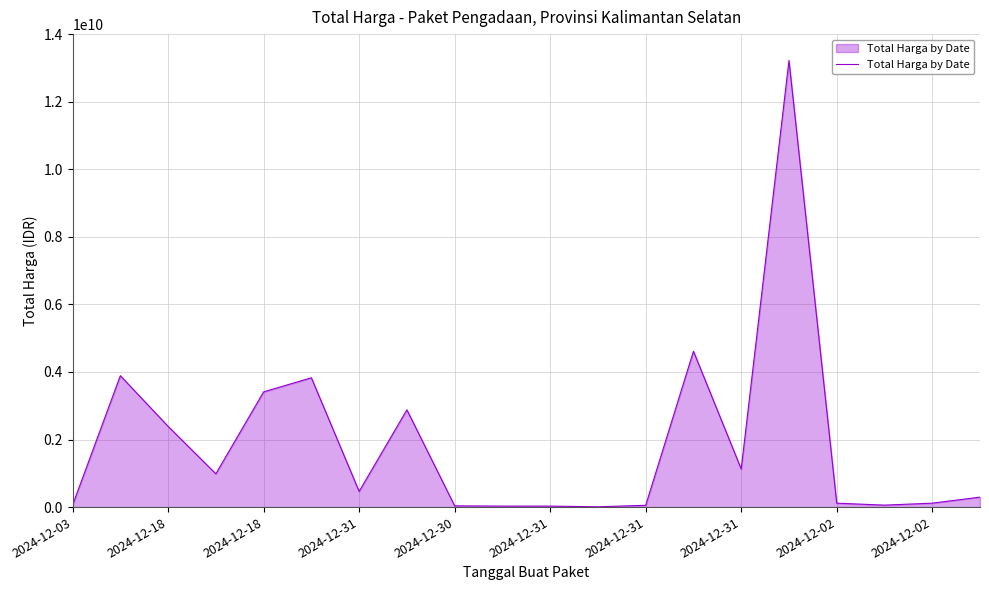

What is the maximum value shown in the chart?

13217400000